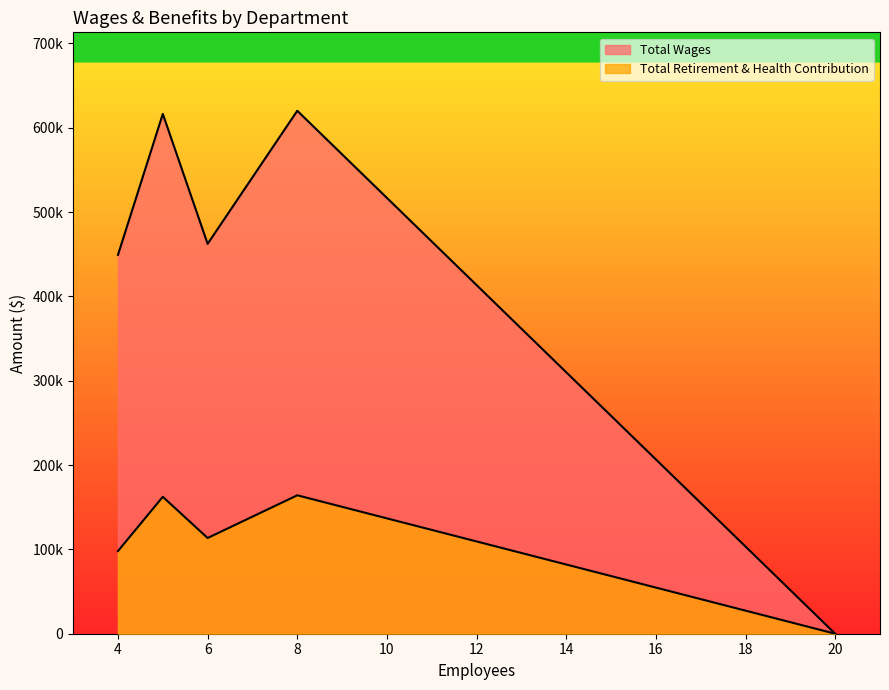

Which series has the widest spread of values?

Total Wages